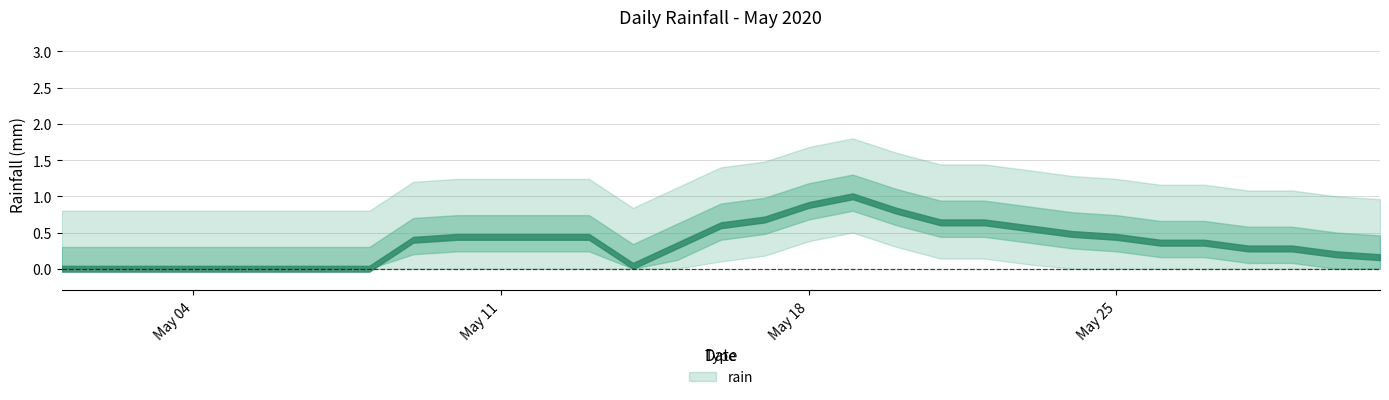

The value at 2020-05-02 is 0.0. True or false?

True